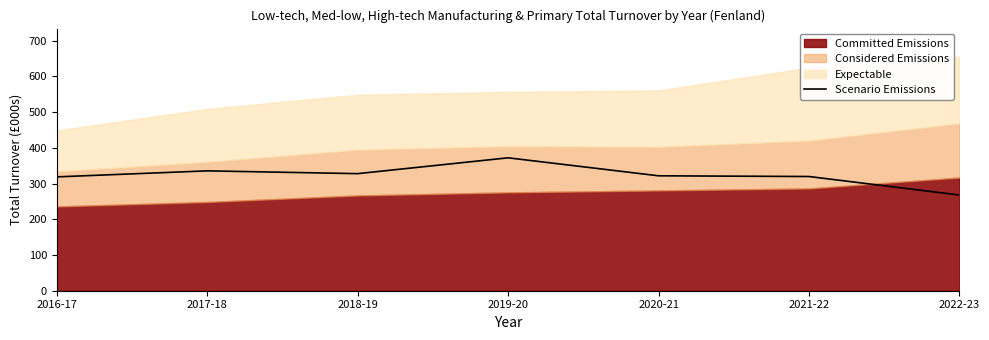

True or false: the data has more than 1 interior local peaks.

True